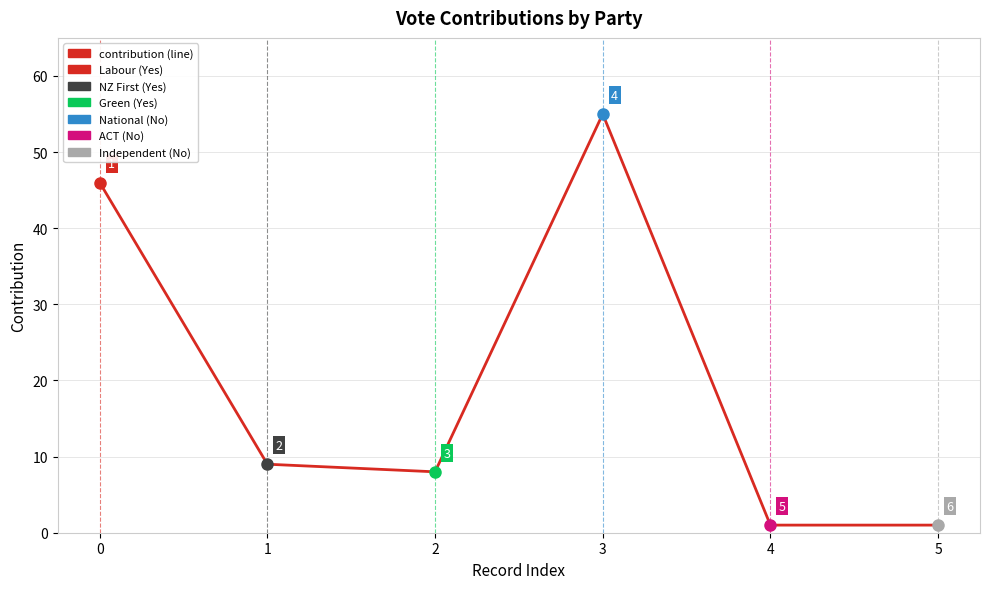

At which category does the data reach its first local valley?

2